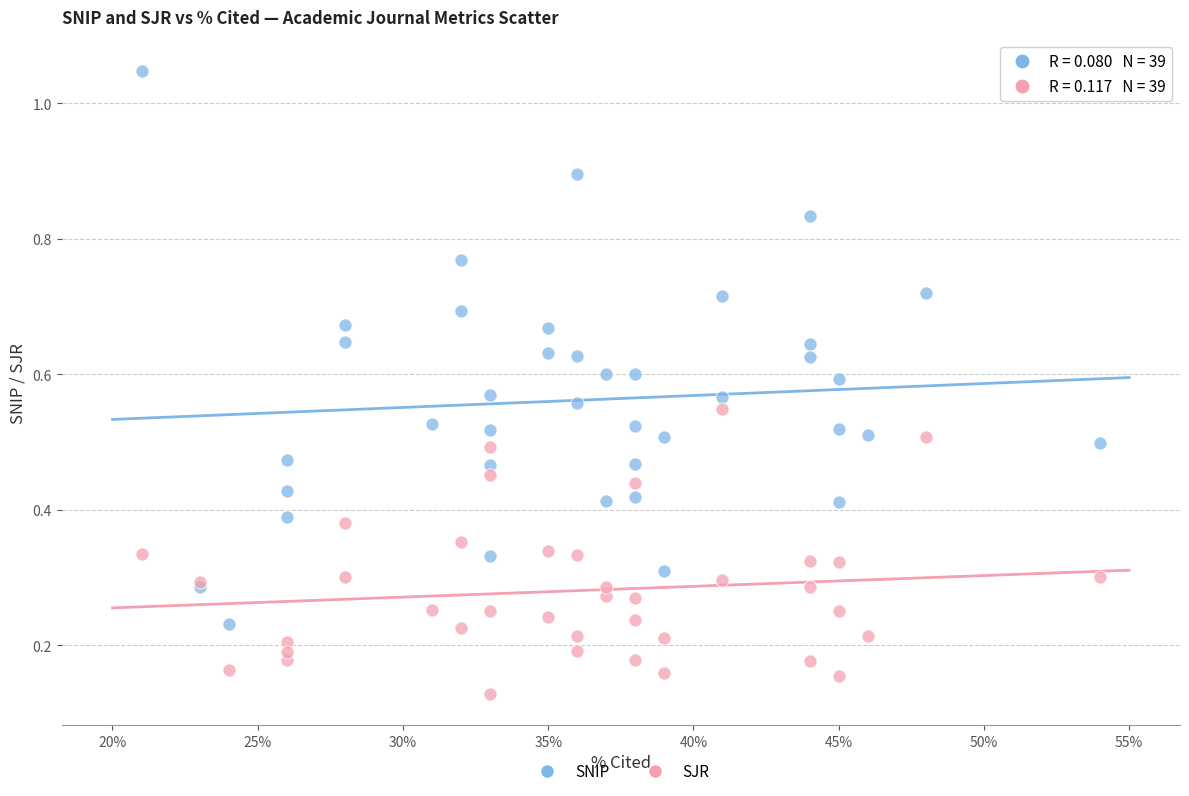

Which series reaches the minimum Y coordinate?

SJR